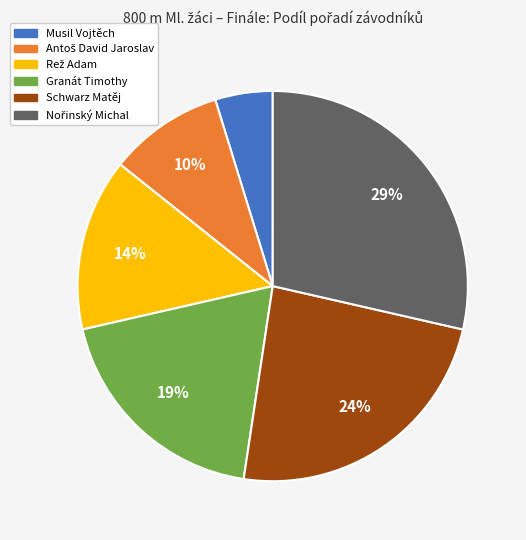

Combined, do Schwarz Matěj and Granát Timothy account for over 50%?

No